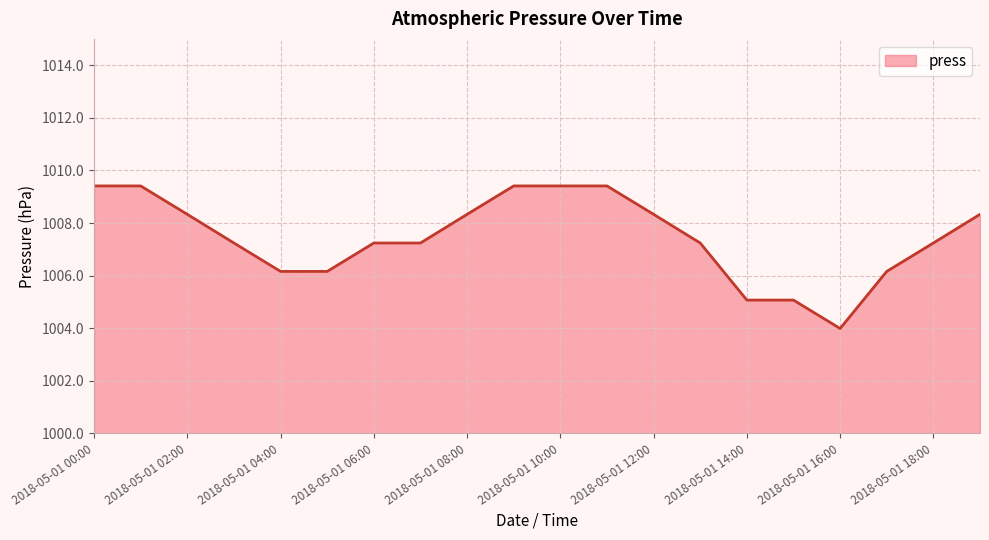

What is the greatest value displayed?

1009.4